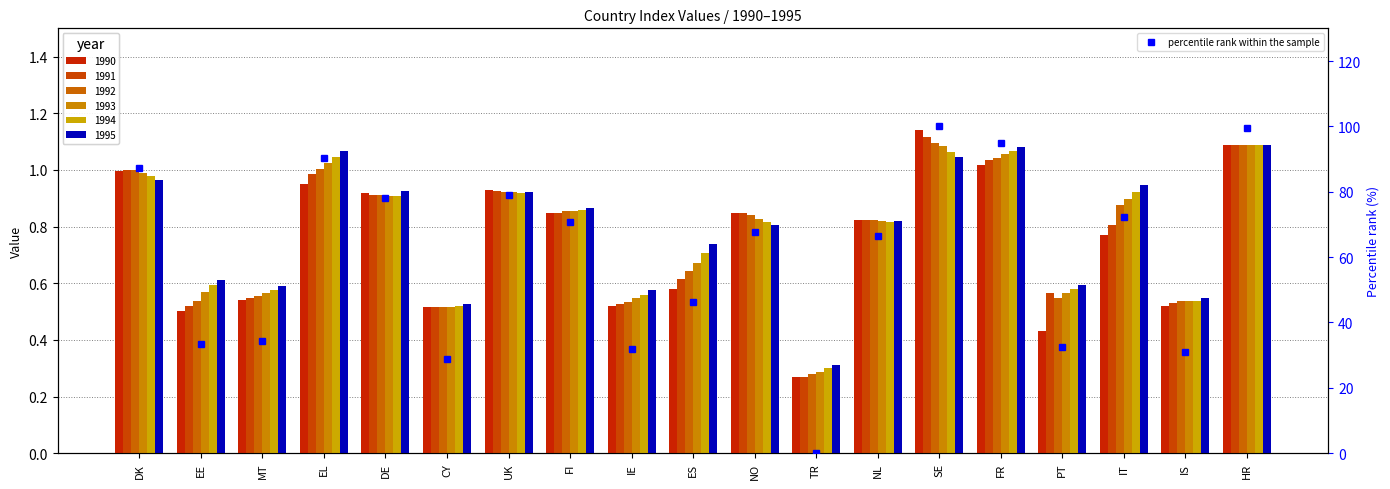

List the labels in order of value, largest first.

SE, HR, FR, EL, DK, UK, DE, IT, FI, NO, NL, ES, MT, EE, PT, IE, IS, CY, TR